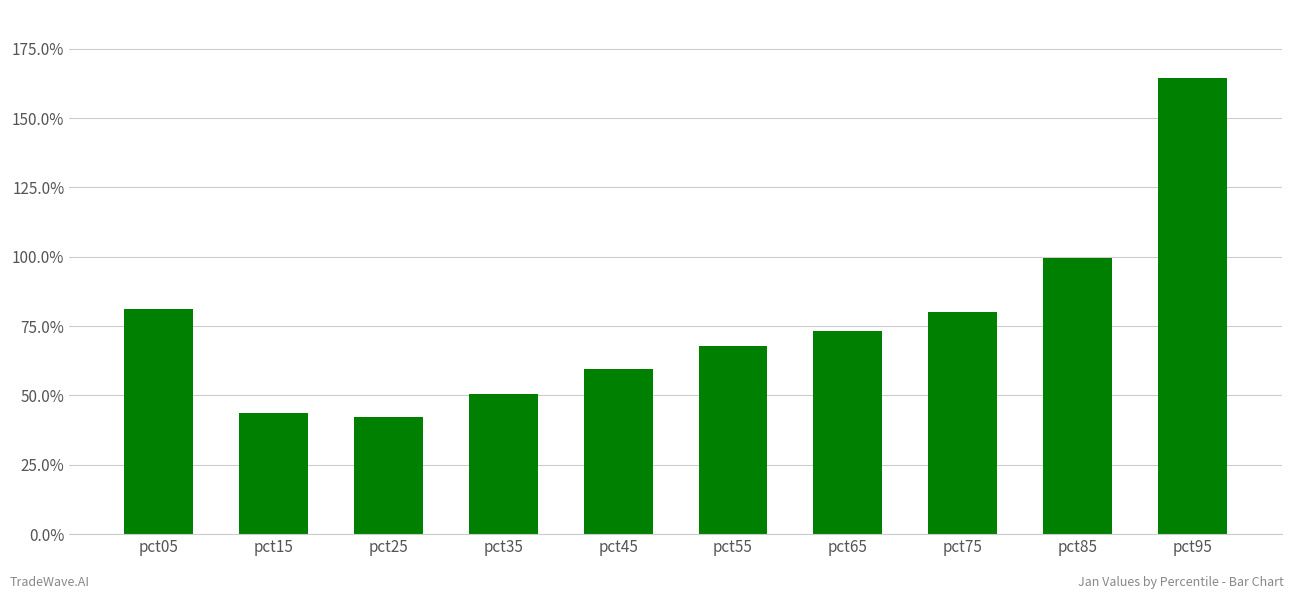

What is the average value?

0.8